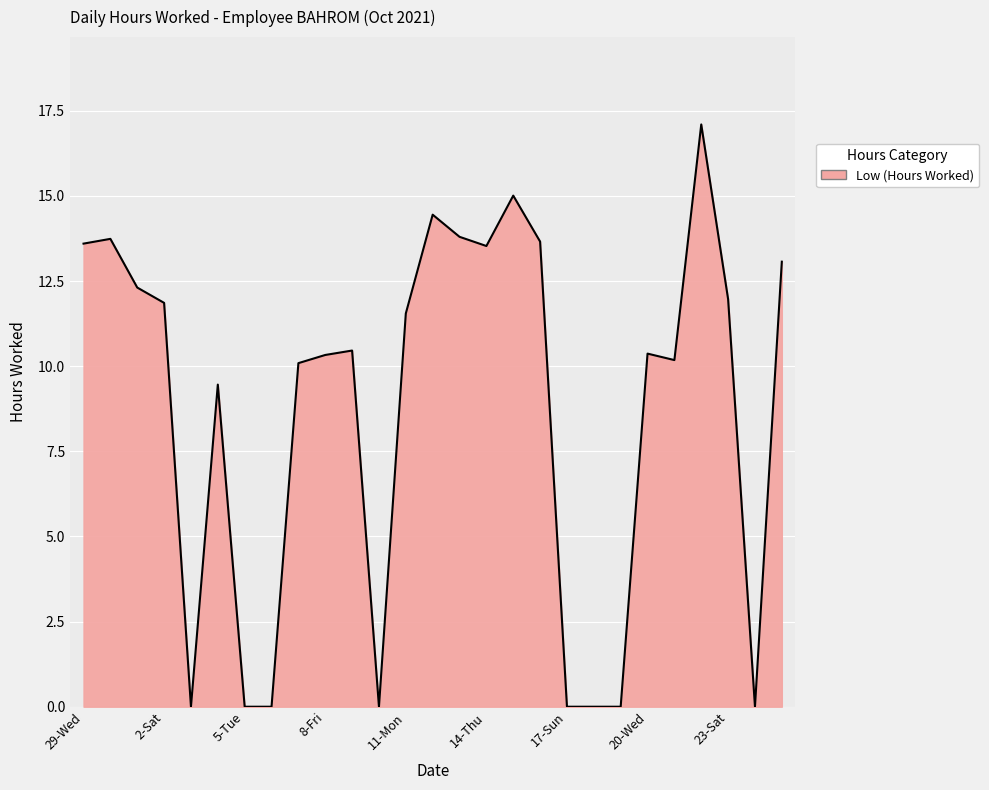

What is the difference between the maximum and minimum values?

17.1